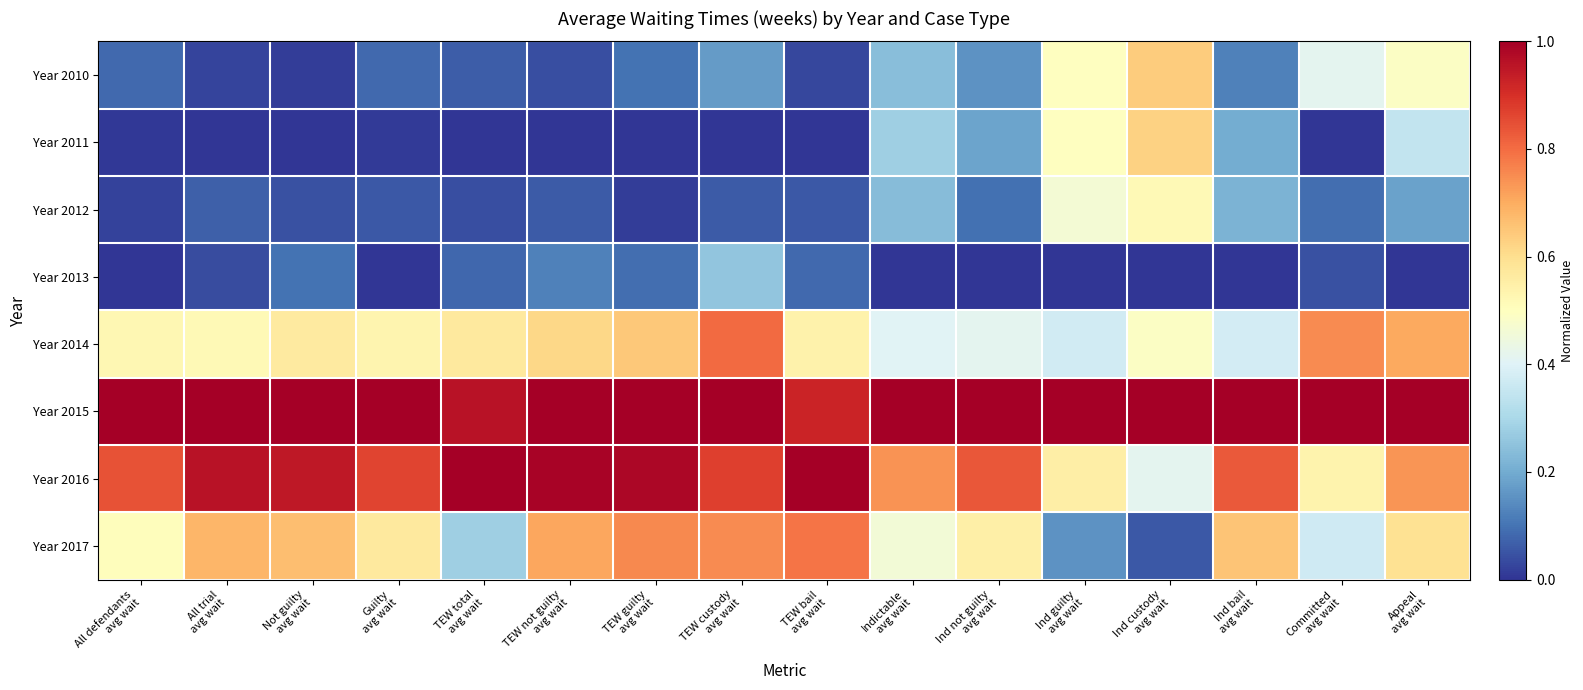

Which series has the widest spread of values?

Year 2017